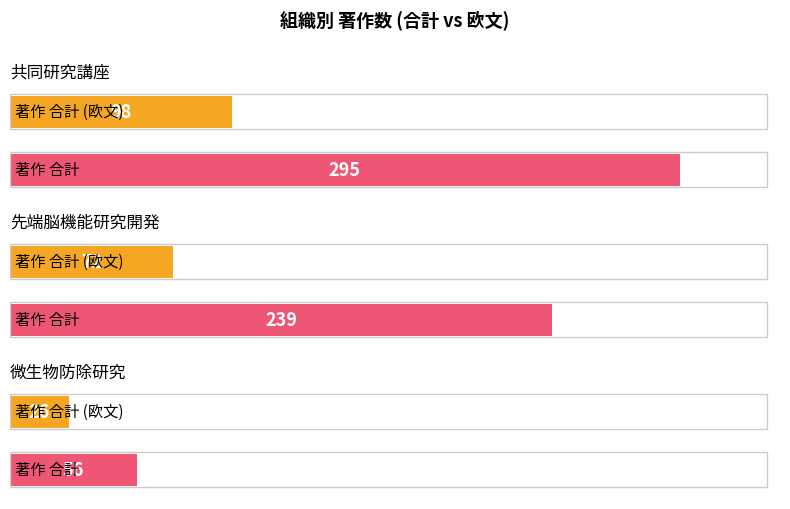

How many groups of bars are there?

3